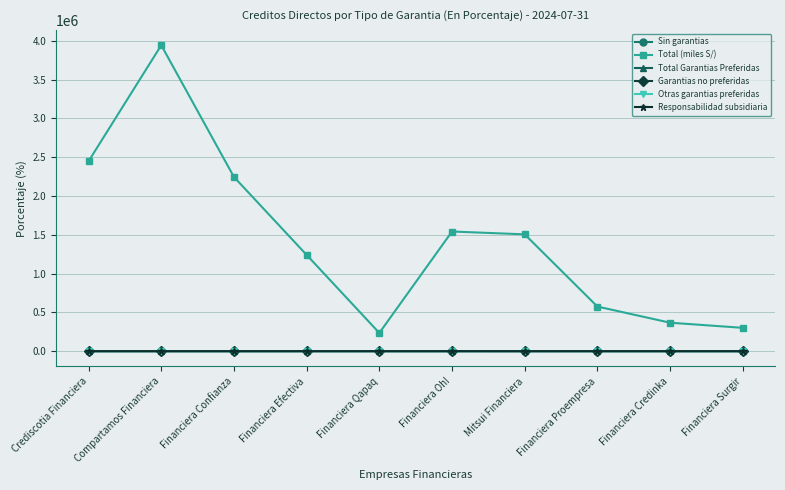

The Responsabilidad subsidiaria series shows 0.0 at Crediscotia Financiera. True or false?

True